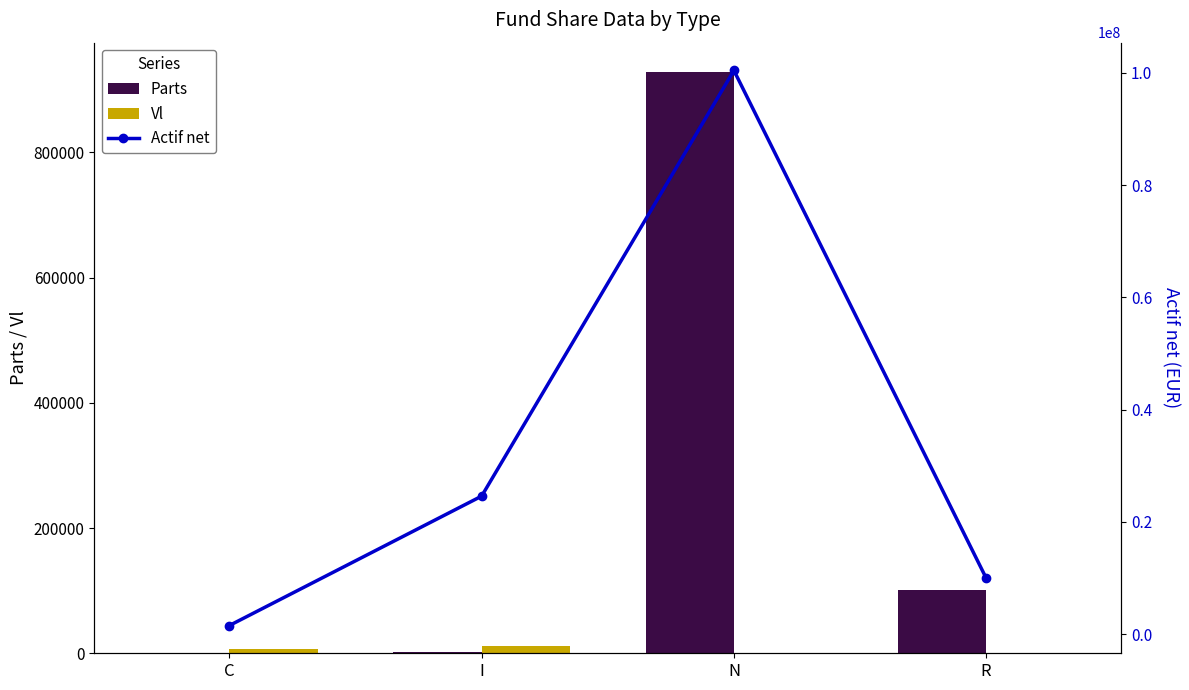

What is the average value of the Parts series?

257976.8